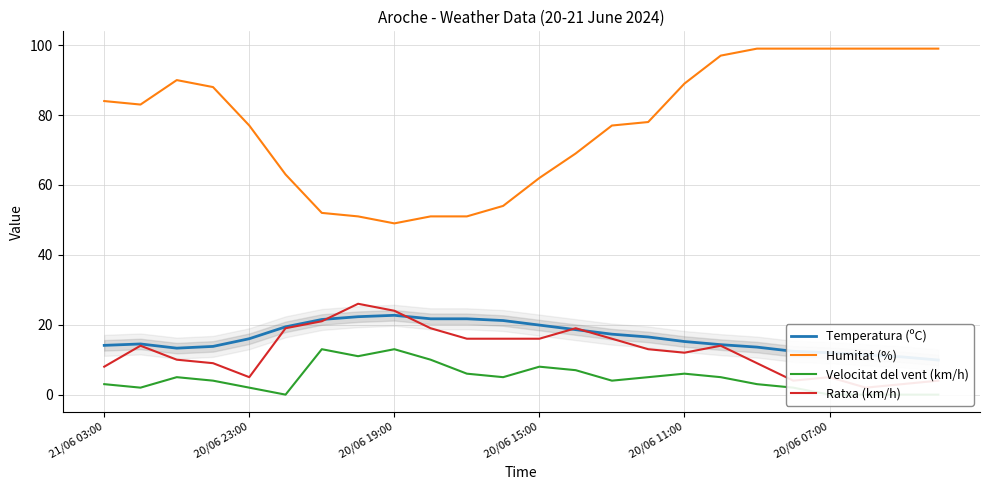

True or false: Humitat (%) has a value of 99 at 20/06 07:00.

True